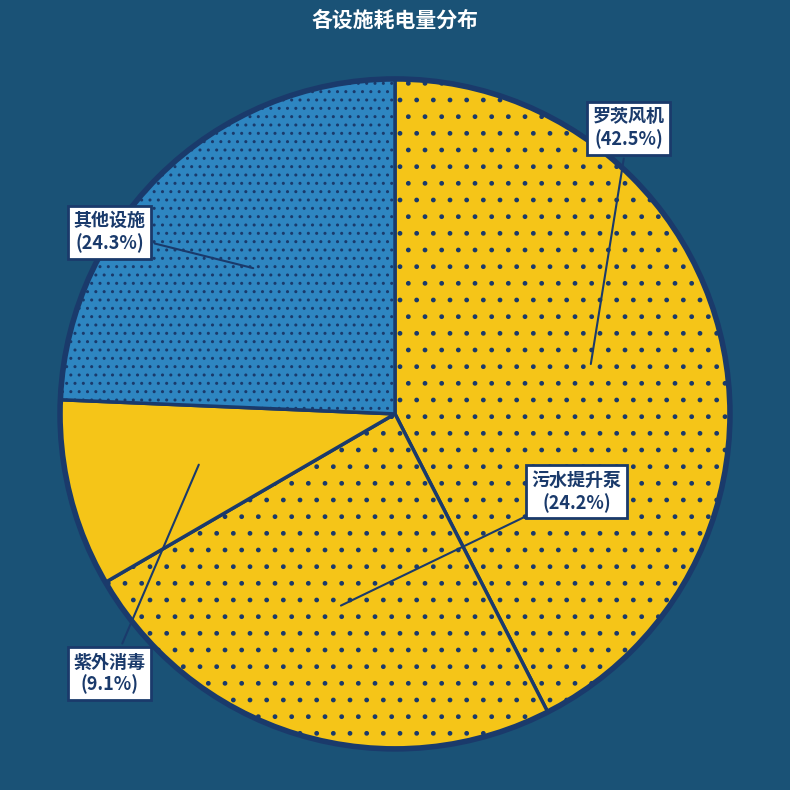

Which category has the biggest portion of the pie?

罗茨风机